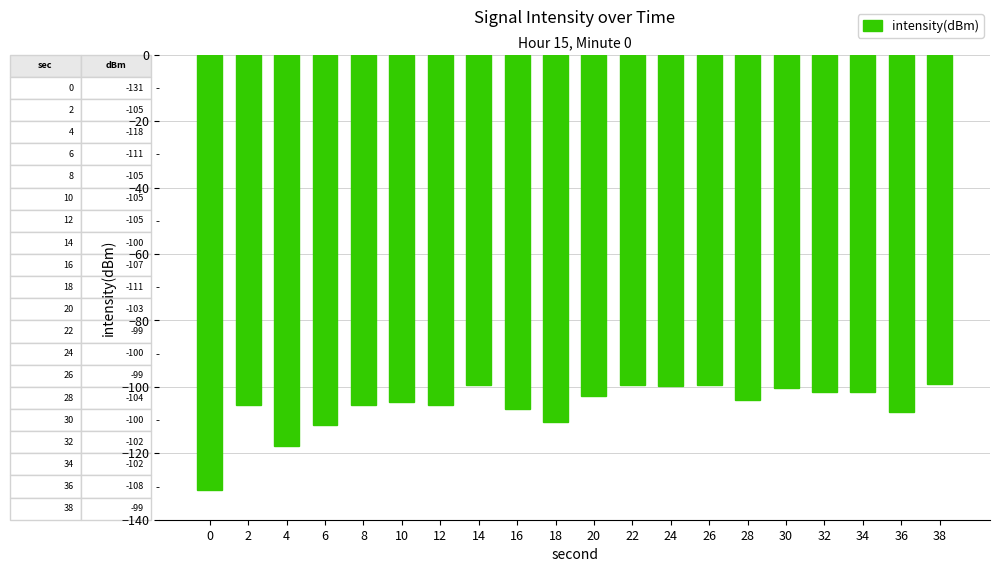

What is the average value?

-105.7